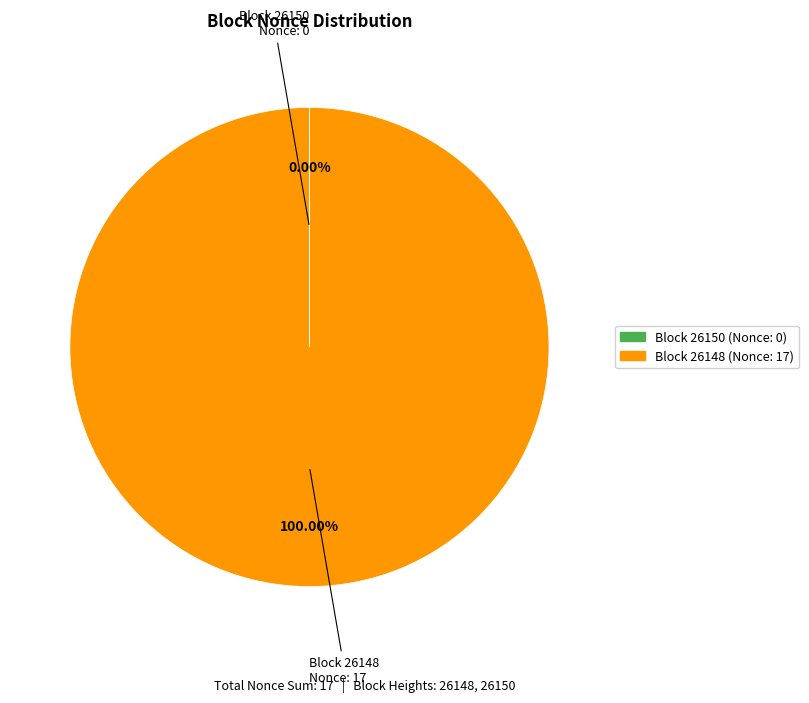

Is there a majority slice in this chart?

Yes